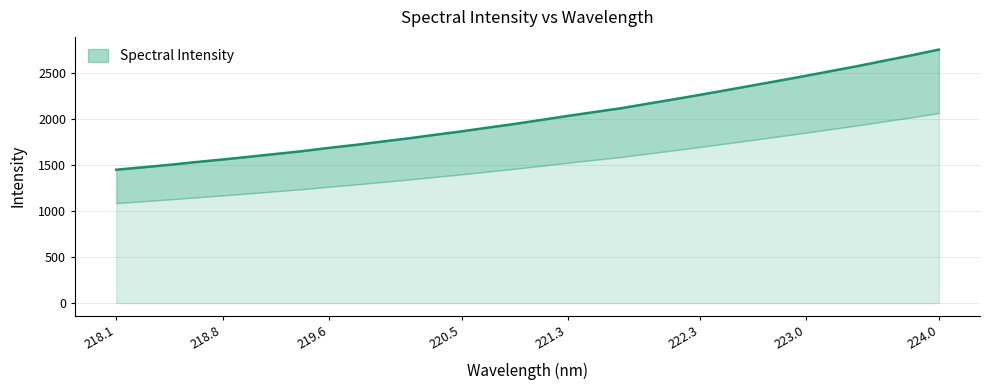

What is the approximate value at 218.1?

1445.8